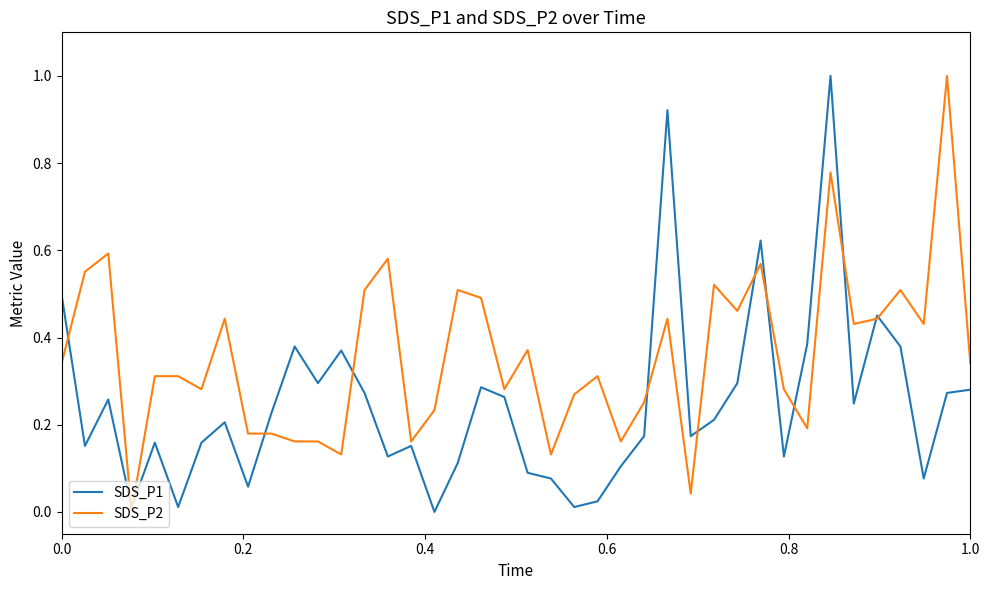

Rank the series by their average value, from highest to lowest.

SDS_P2, SDS_P1